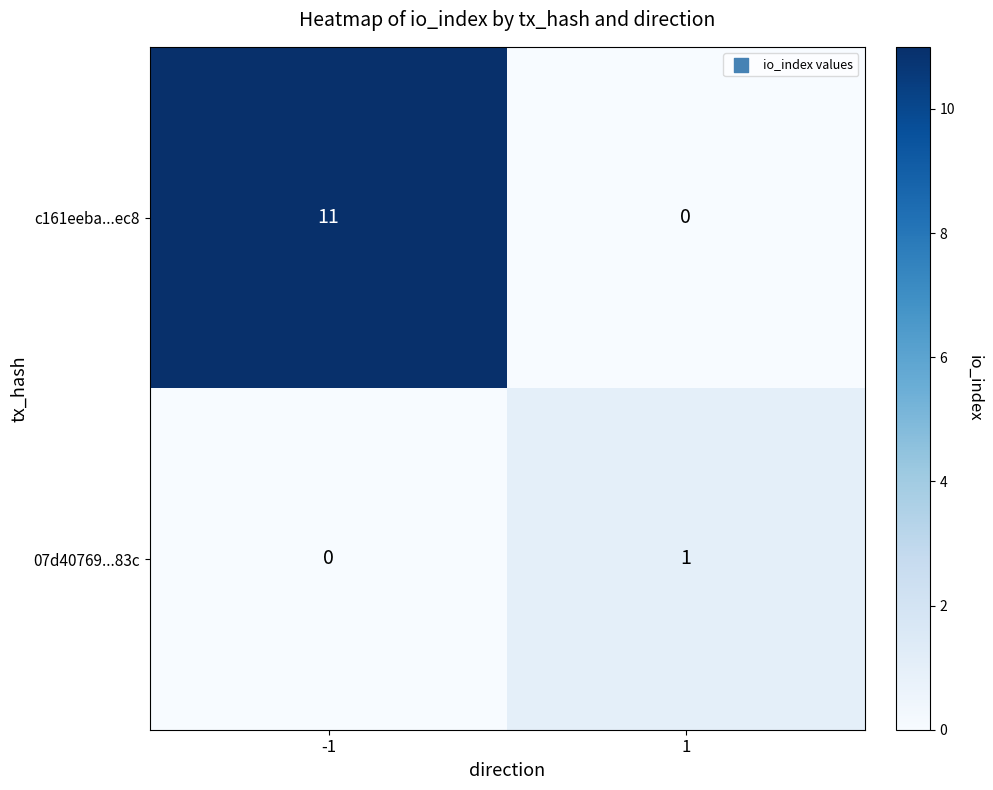

Count the number of data series in this chart.

2